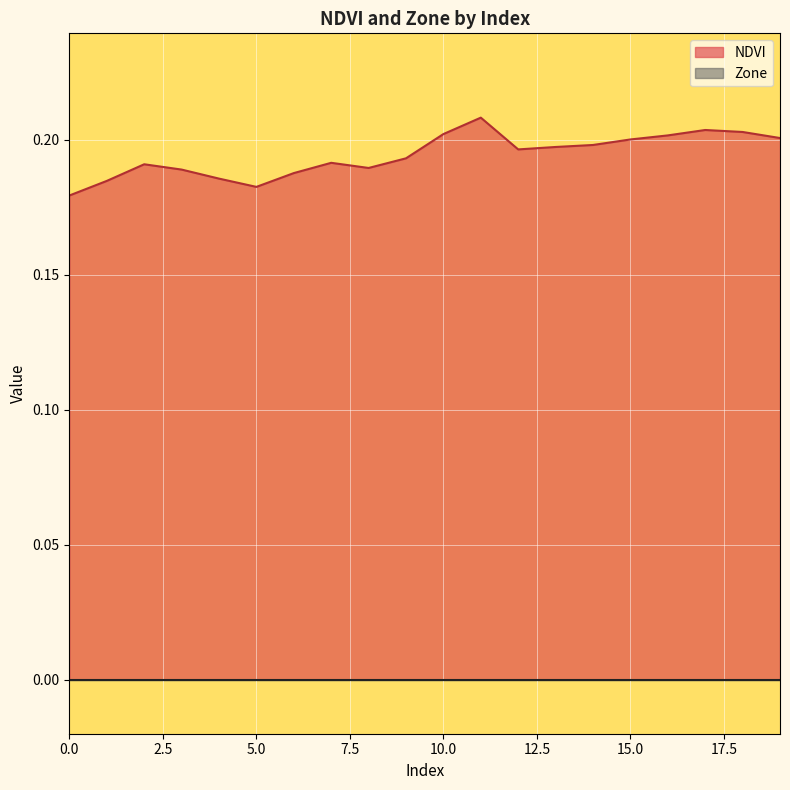

Reading left to right, transcribe all the data shown in this chart.

0.2	0.2	0.2	0.2	0.2	0.2	0.2	0.2	0.2	0.2	0.2	0.2	0.2	0.2	0.2	0.2	0.2	0.2	0.2	0.2